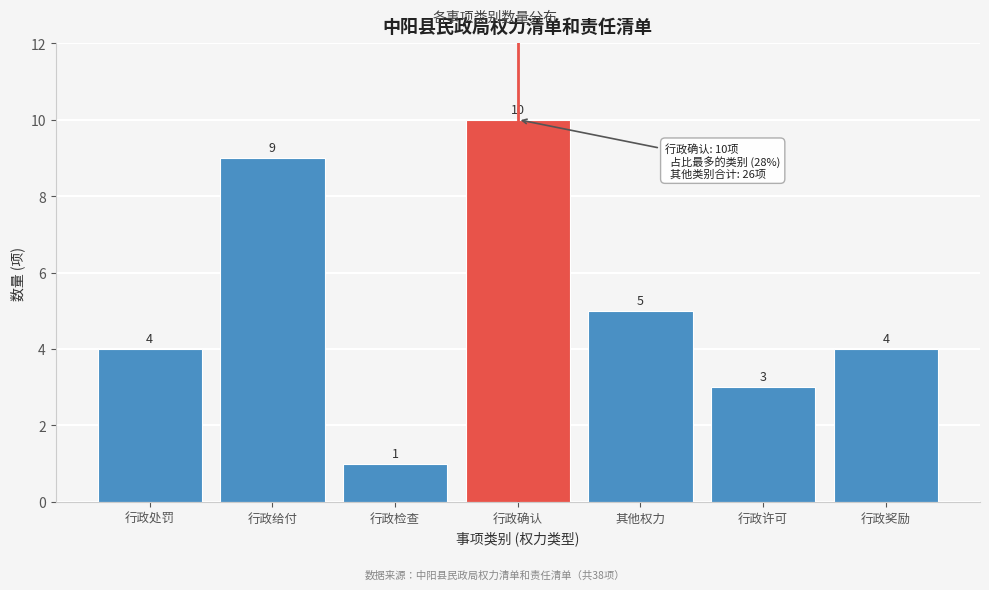

Reading right to left, extract all data points from this chart.

行政奖励=4	行政许可=3	其他权力=5	行政确认=10	行政检查=1	行政给付=9	行政处罚=4